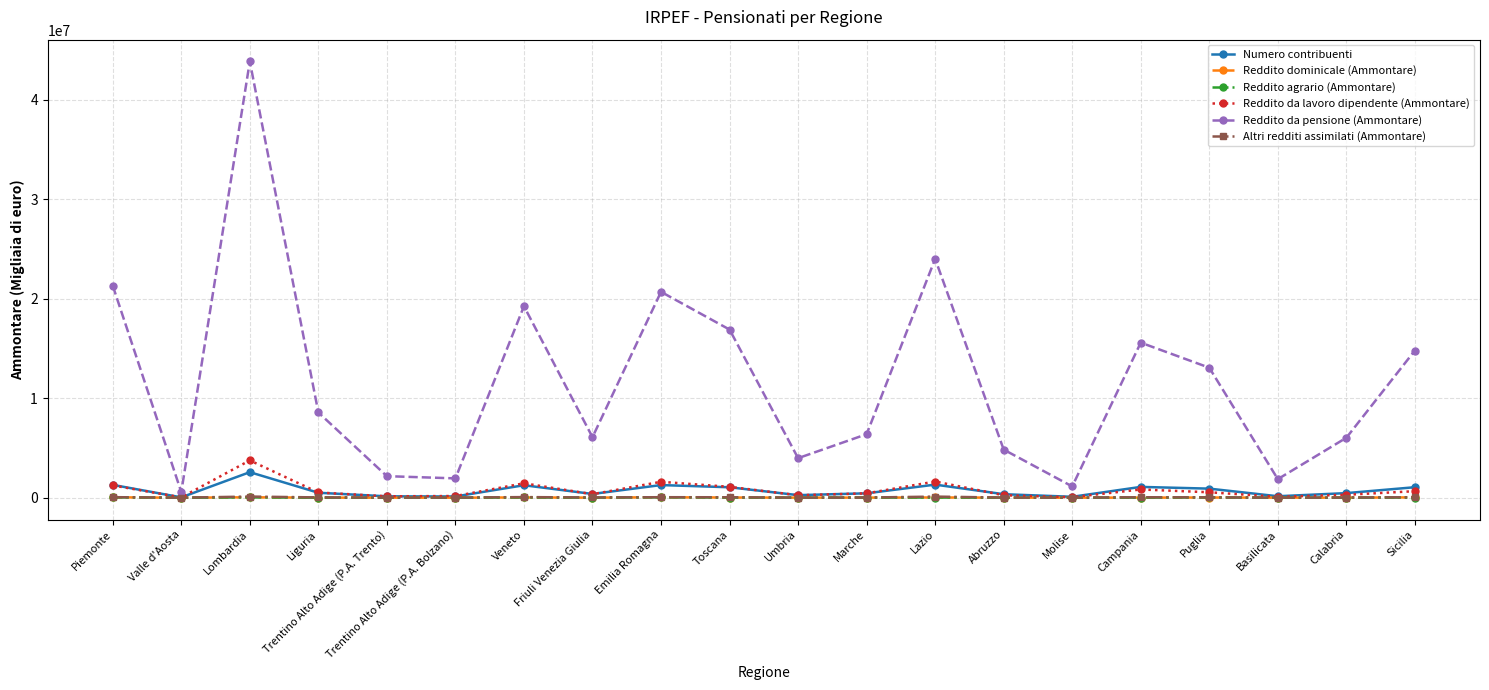

What is the minimum value for Altri redditi assimilati (Ammontare)?

4905